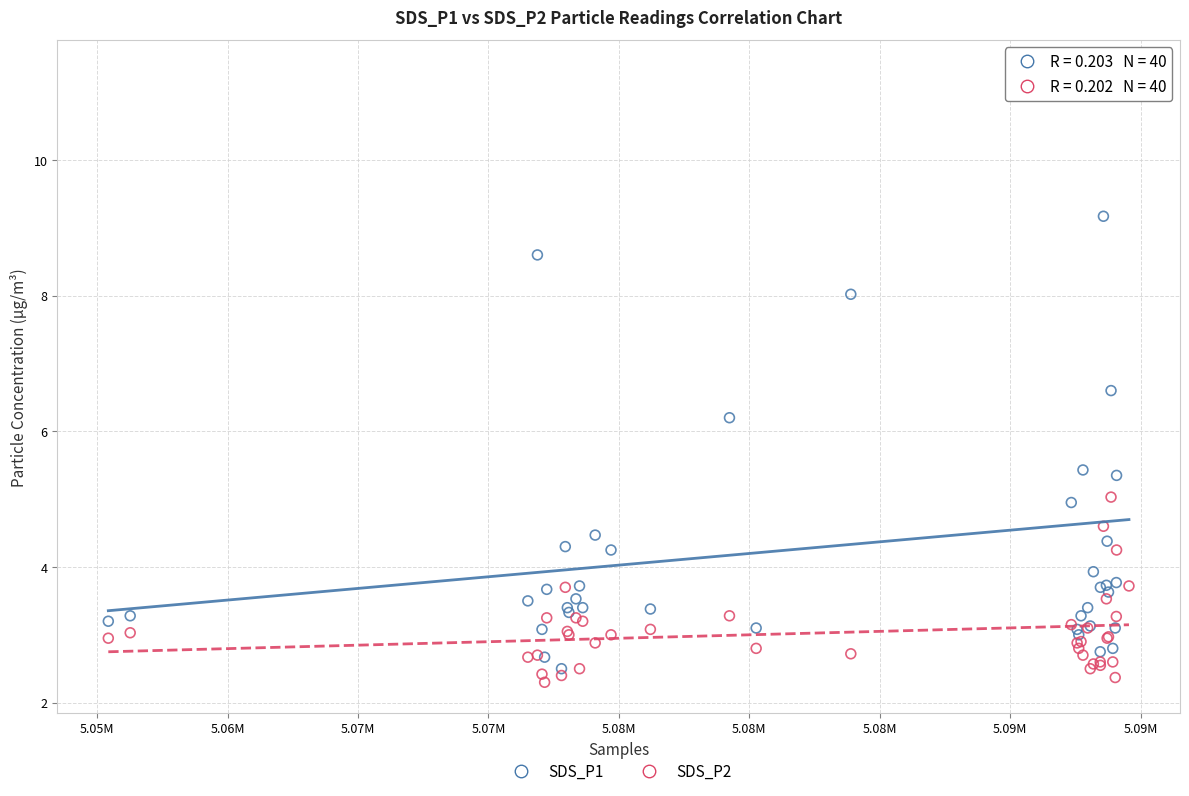

Across all series, what Y value is closest to 6?

6.2